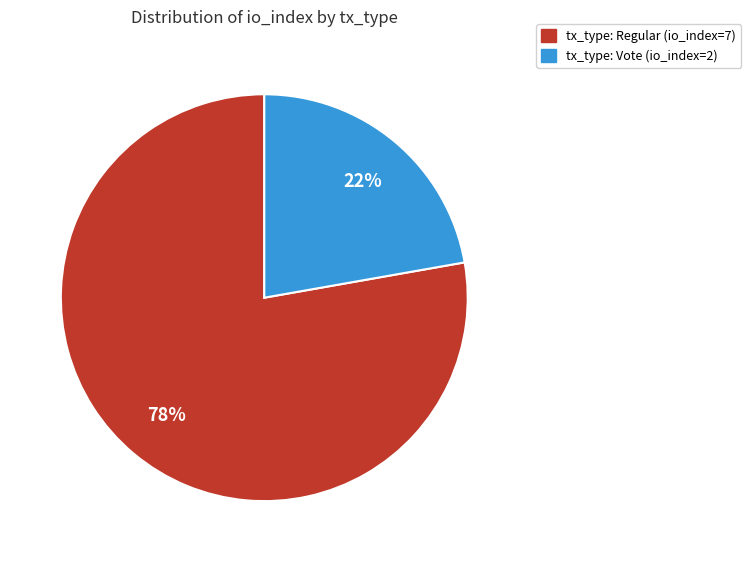

True or false: tx_type: Regular (io_index=7) accounts for 72% of the total.

False